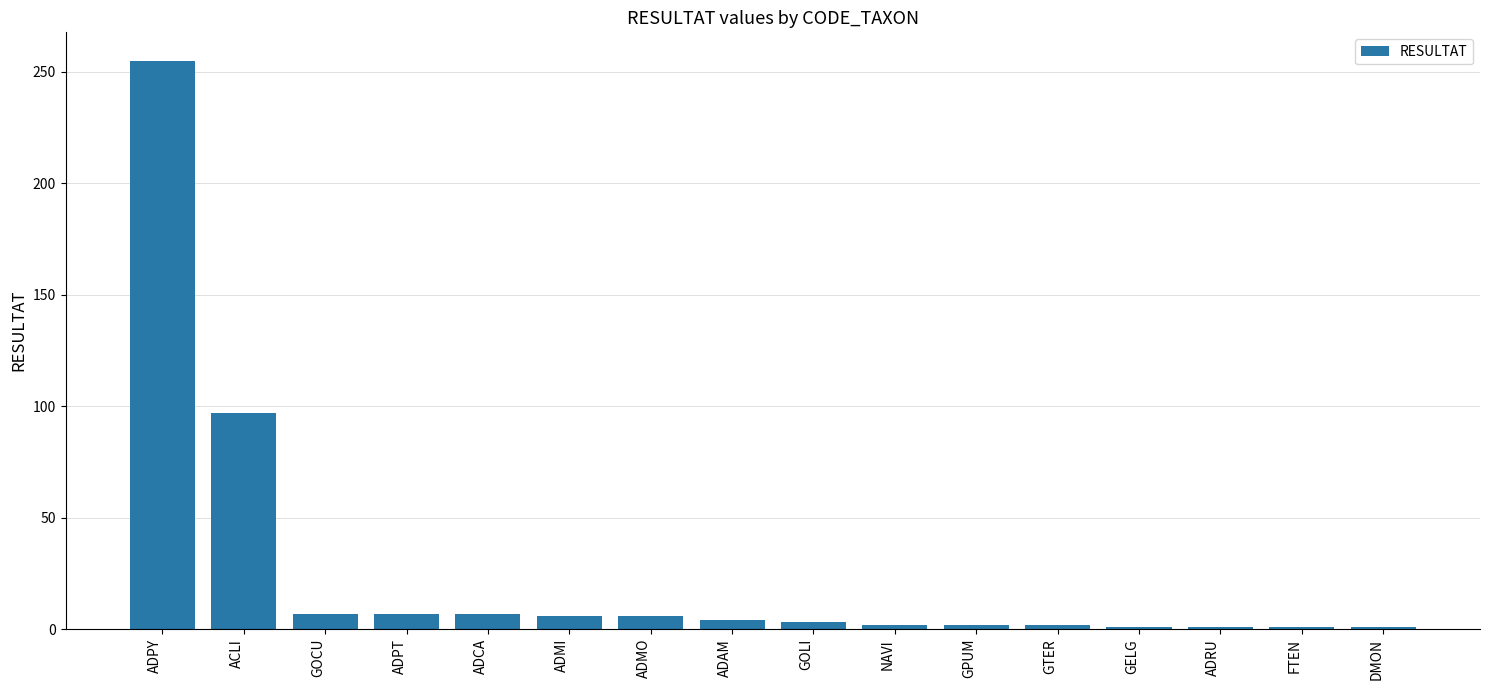

What is the sum of all values?

402